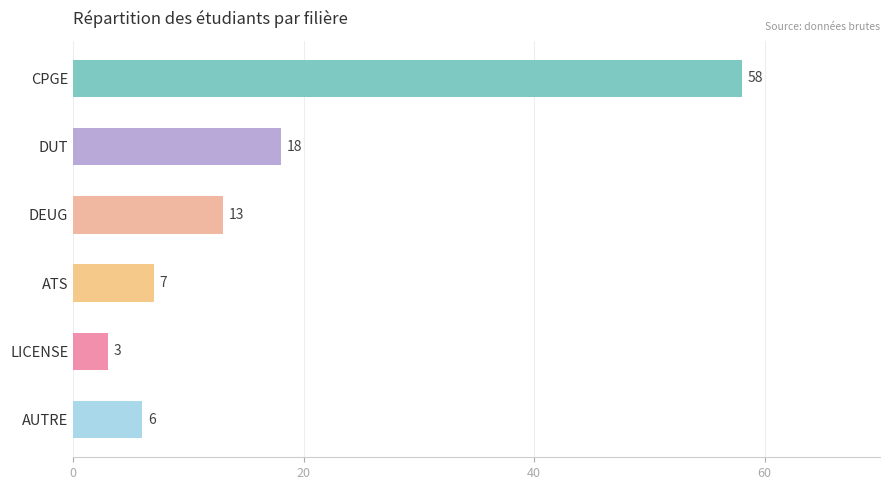

Reading top to bottom, transcribe all the data shown in this chart.

CPGE=58	DUT=18	DEUG=13	ATS=7	LICENSE=3	AUTRE=6